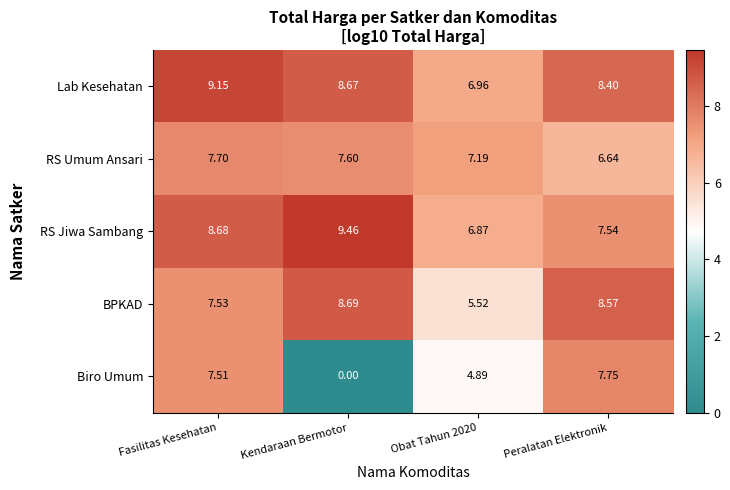

Which series changed the most between Fasilitas Kesehatan and Kendaraan Bermotor?

Biro Umum